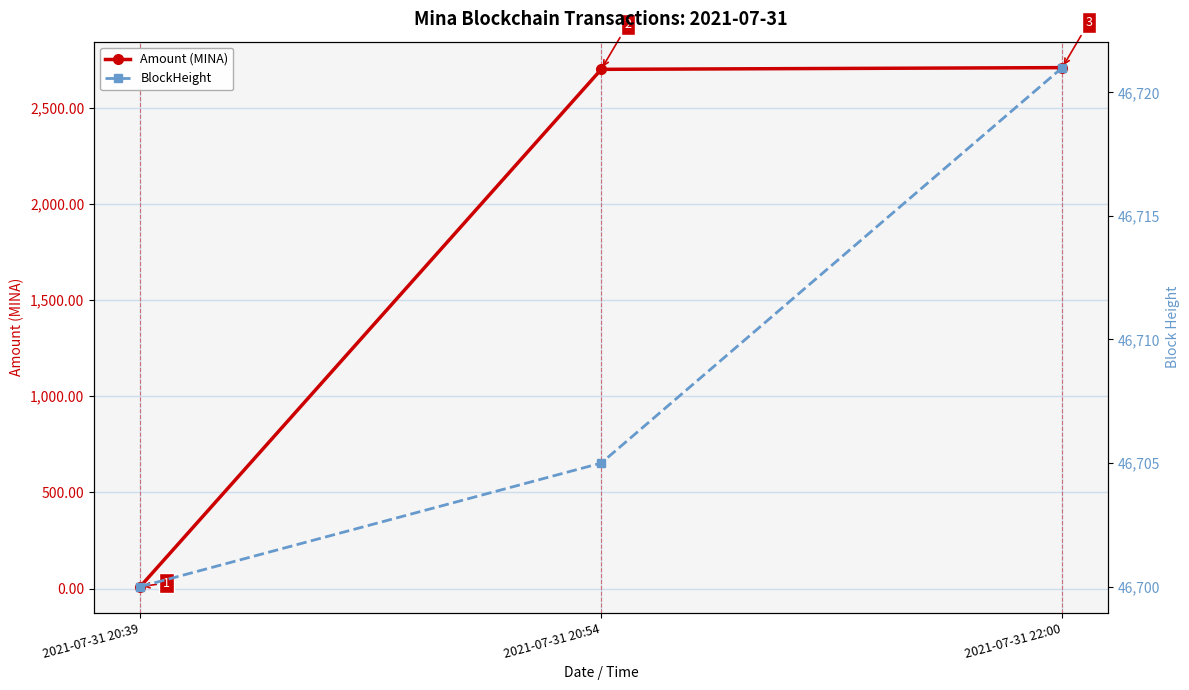

Reading left to right, transcribe all the data shown in this chart.

Amount (MINA): 2021-07-31 20:39=10.0	2021-07-31 20:54=2700.0	2021-07-31 22:00=2709.0
BlockHeight: 2021-07-31 20:39=46700.0	2021-07-31 20:54=46705.0	2021-07-31 22:00=46721.0